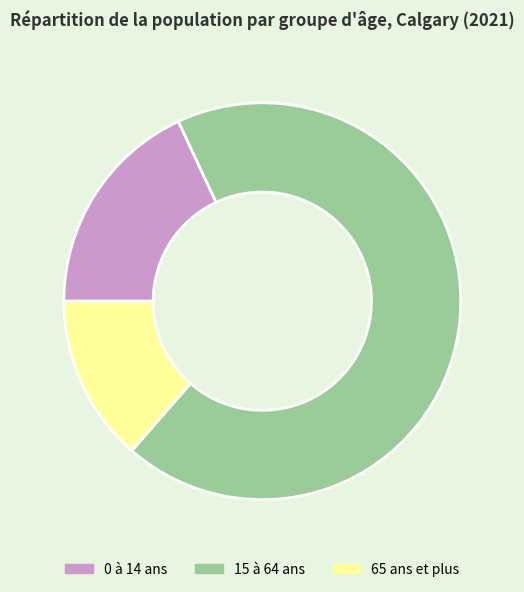

Rank the categories by value from highest to lowest.

15 à 64 ans, 0 à 14 ans, 65 ans et plus